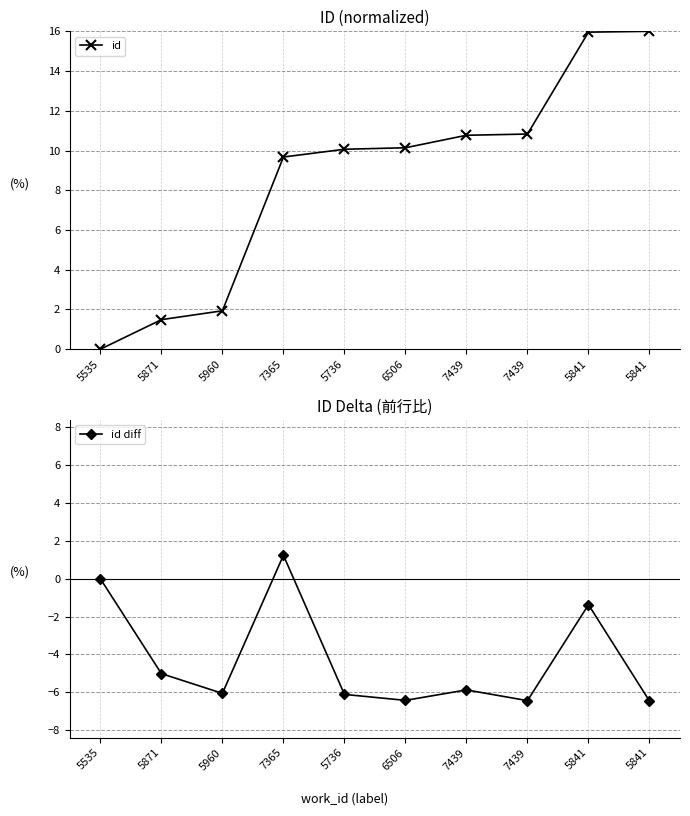

Is it true that id diff equals 1.9 at 7365?

False